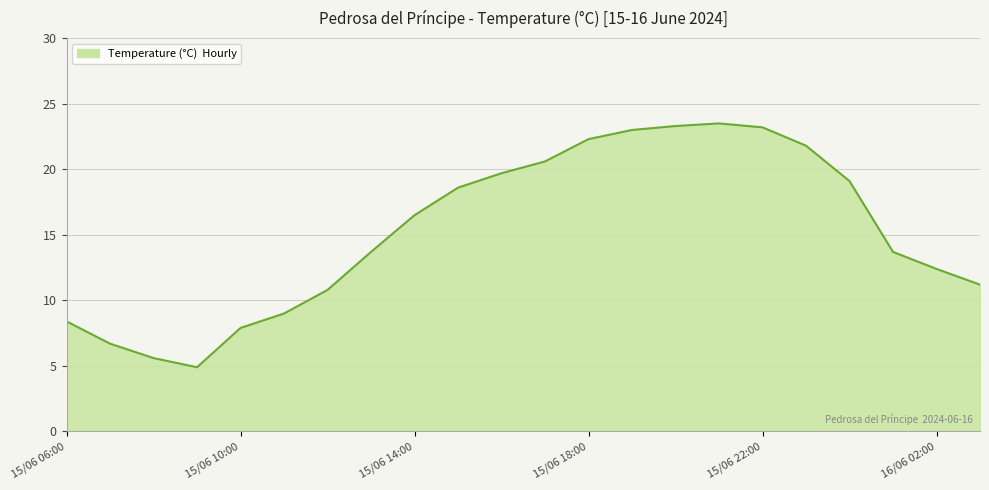

What is the smallest value displayed?

4.9